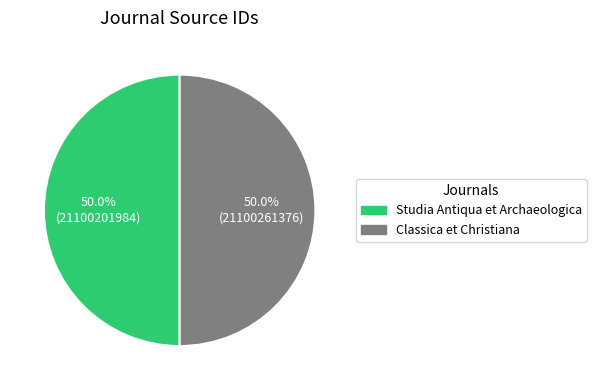

To the nearest percent, what is the average slice percentage?

50%